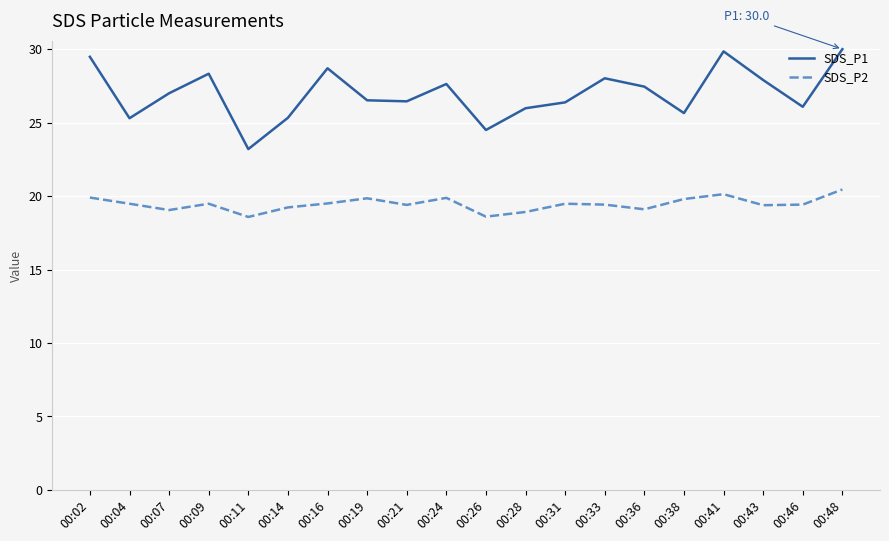

Is it true that SDS_P2 equals 20.1 at 00:41?

True